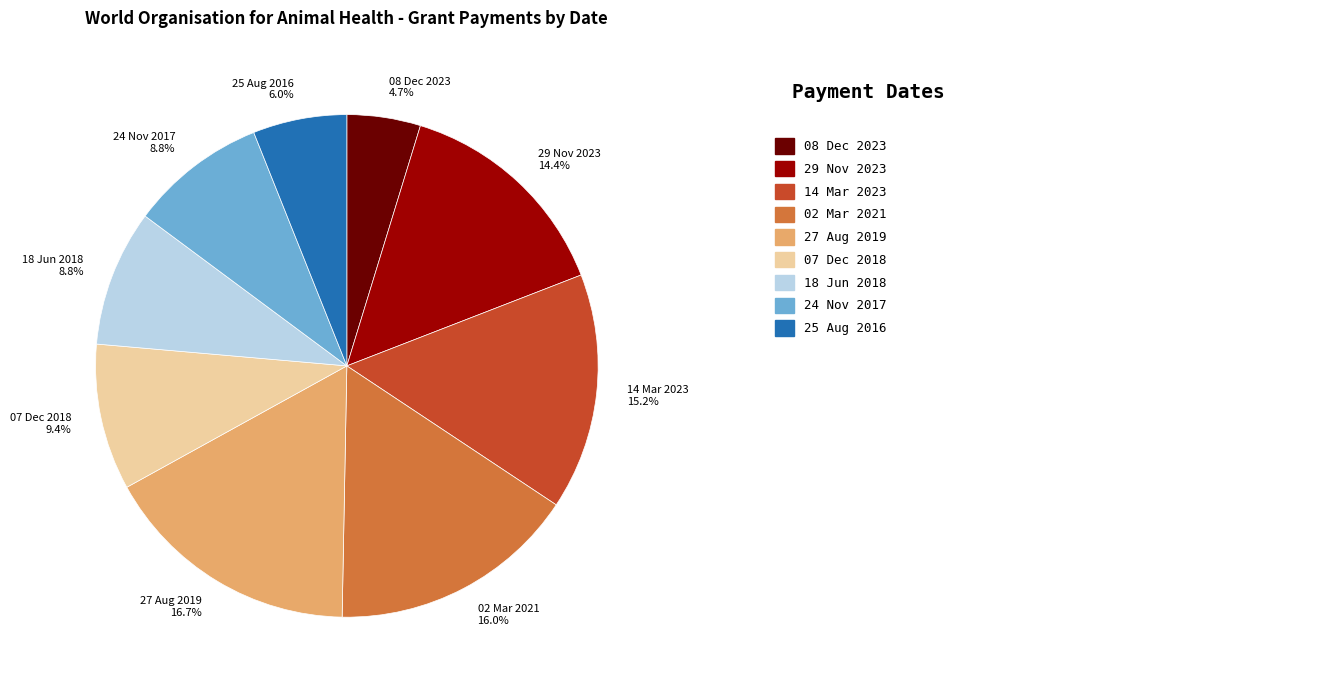

True or false: 27 Aug 2019 accounts for 8% of the total.

False